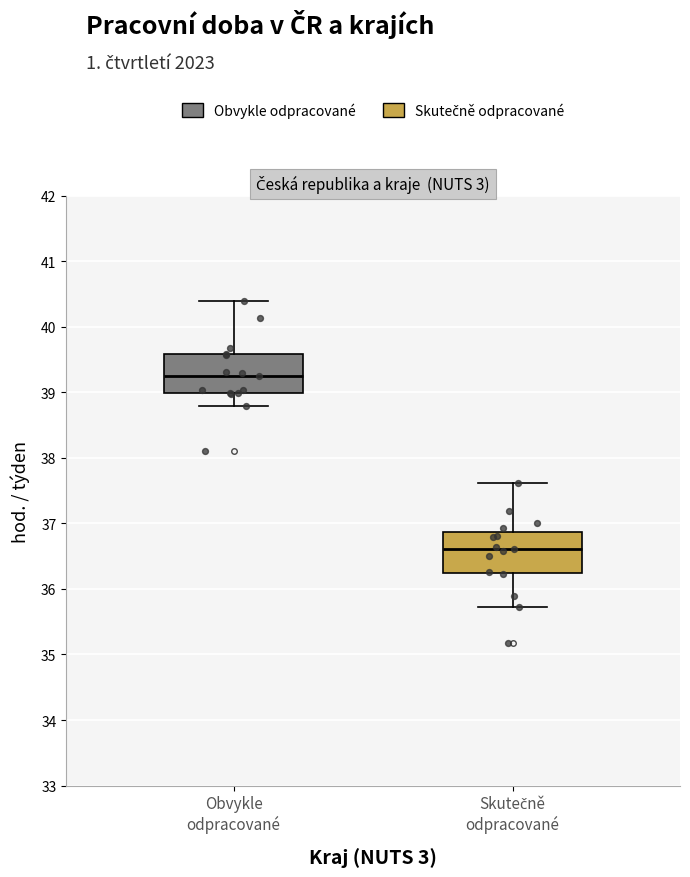

Reading left to right, transcribe this box plot: for each box, give where its median line is, the range the box spans, and where its two whiskers end, as read against the y-axis. The values are not printed on the chart, so give them approximately, as read against the axis.

Obvykle odpracované: median 39.3, box 39.0 to 39.6, whiskers 38.8 to 40.4
Skutečně odpracované: median 36.6, box 36.2 to 36.9, whiskers 35.7 to 37.6